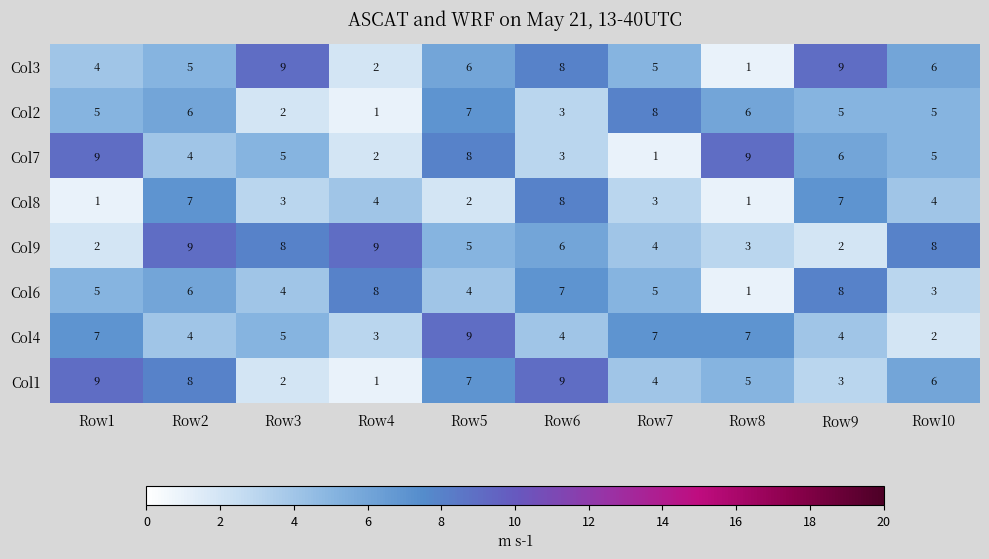

What is the difference between the second highest and minimum values in the Col3 series?

8